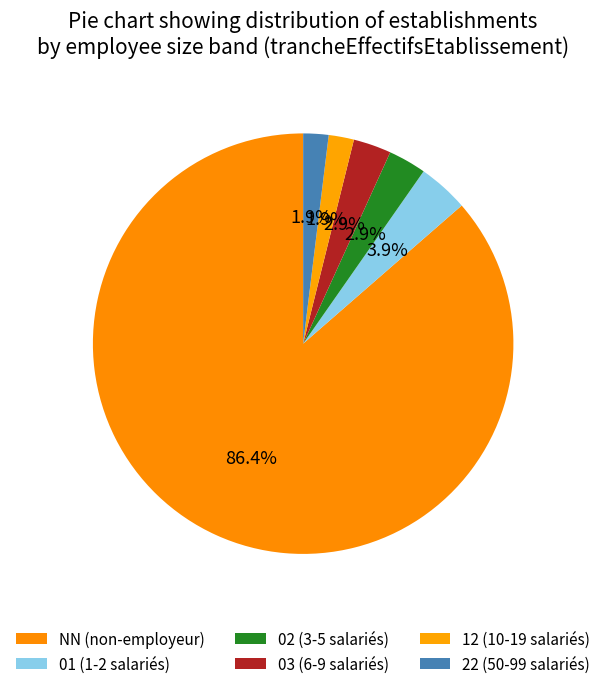

Count the number of slices in the pie.

6